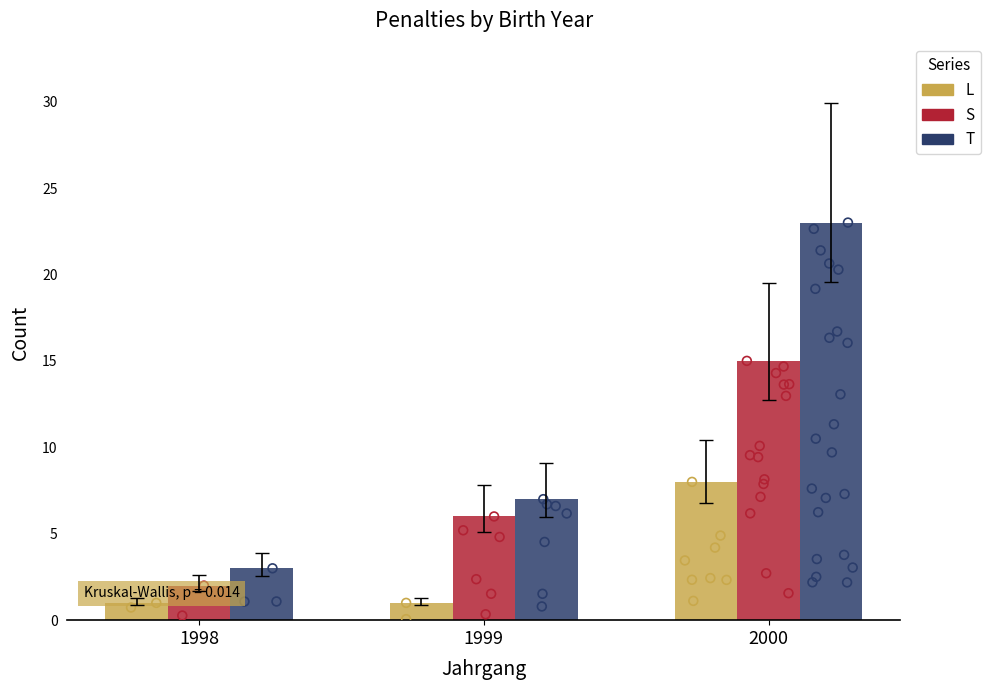

What are all the series names shown in the legend?

L, S, T